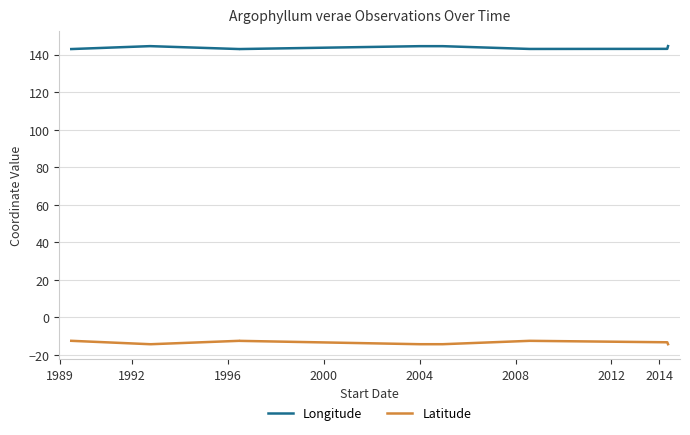

What is the maximum value for Longitude?

144.5